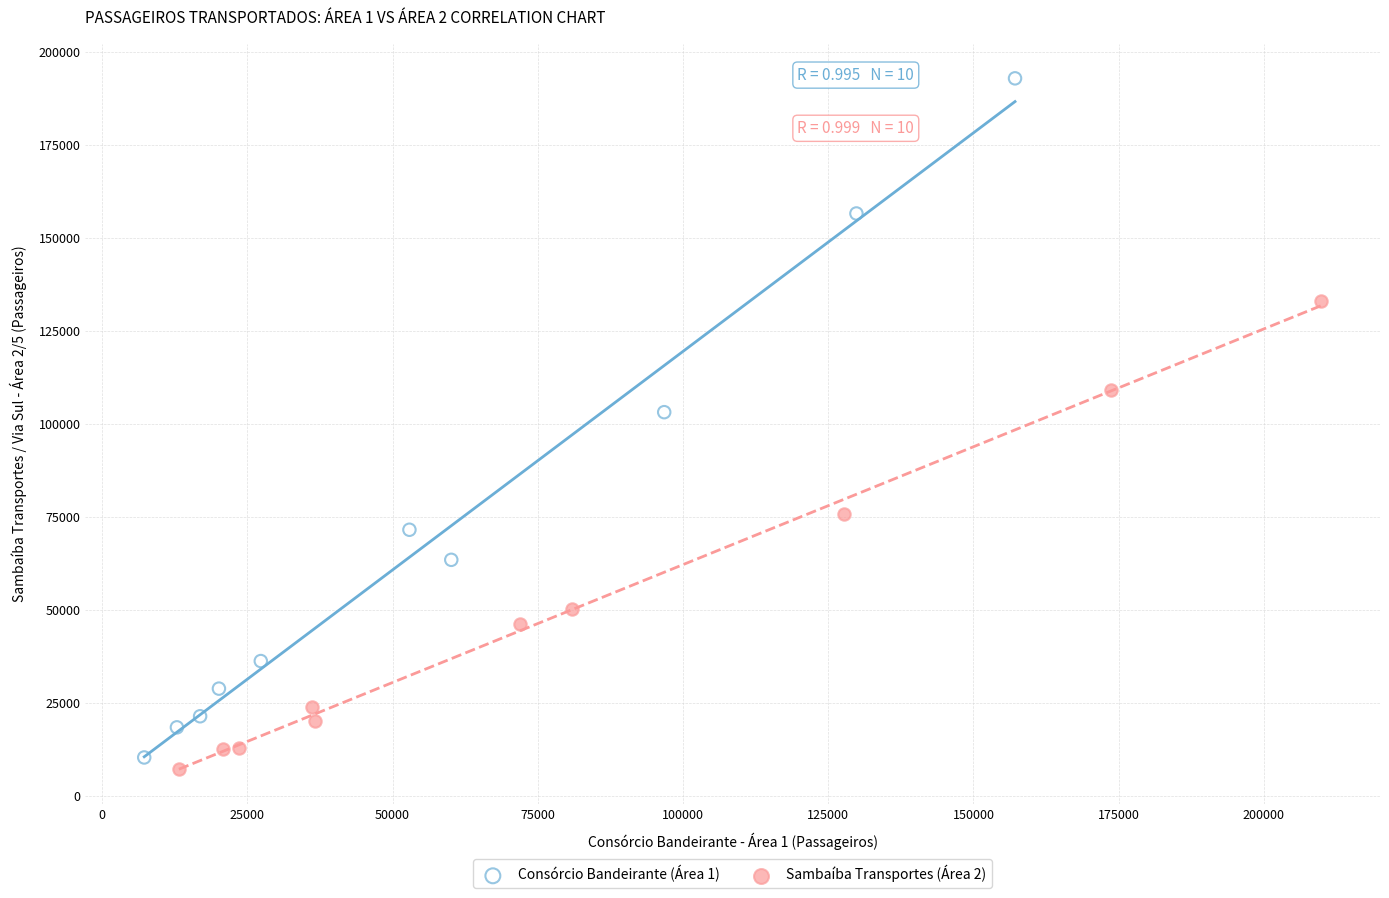

Which series reaches the maximum Y coordinate?

Consórcio Bandeirante (Área 1)